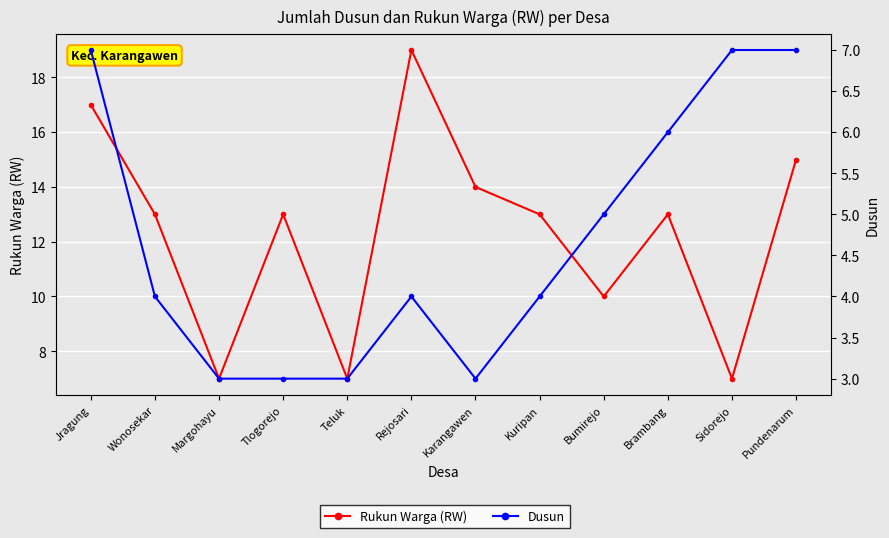

Which series has the widest spread of values?

Rukun Warga (RW)